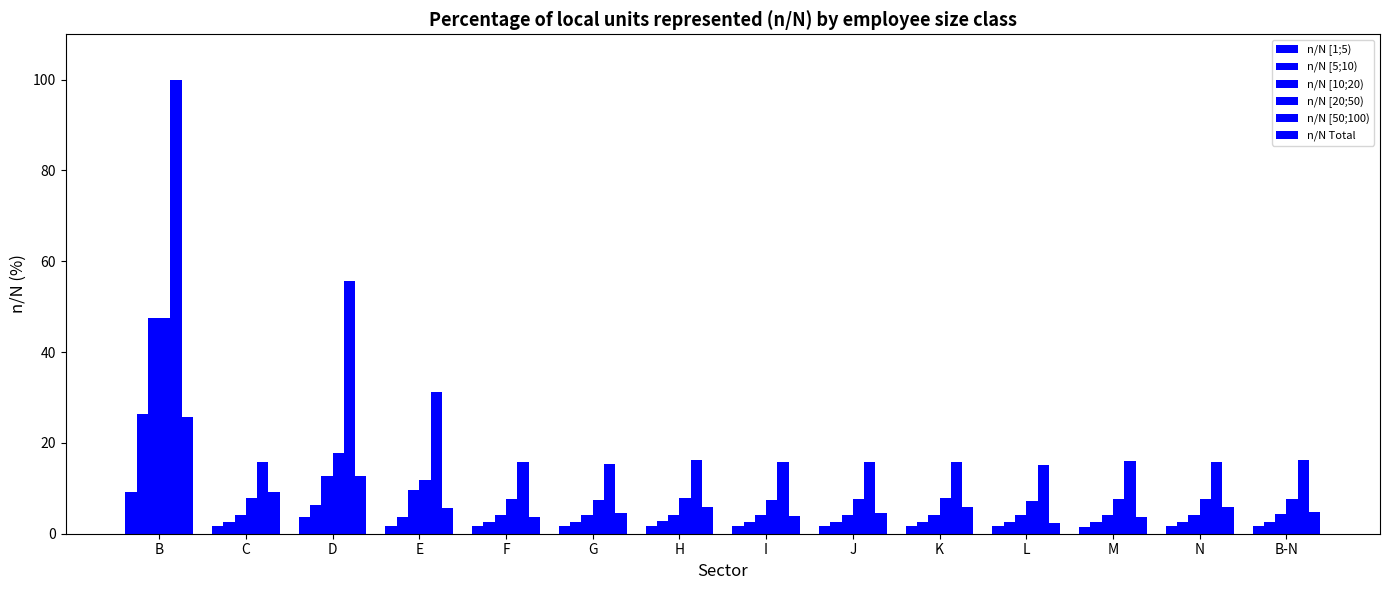

How many bars are there in each group?

6